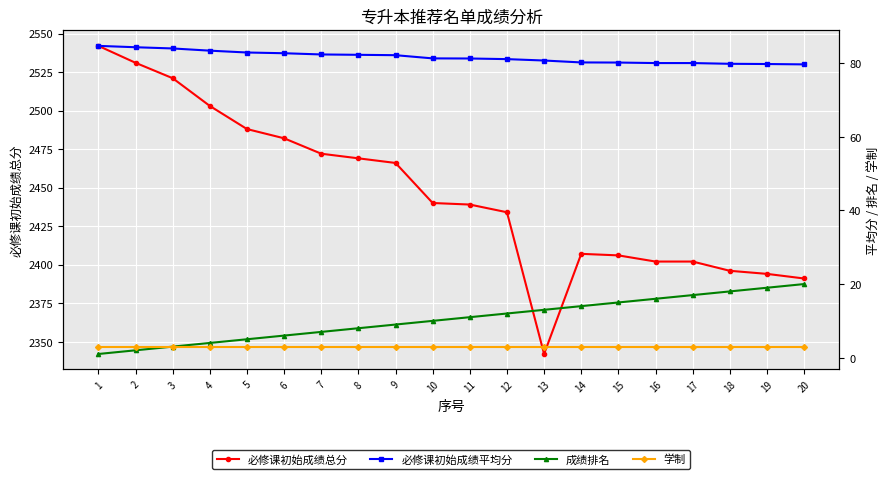

Is it true that 学制 equals 3.0 at 17?

True